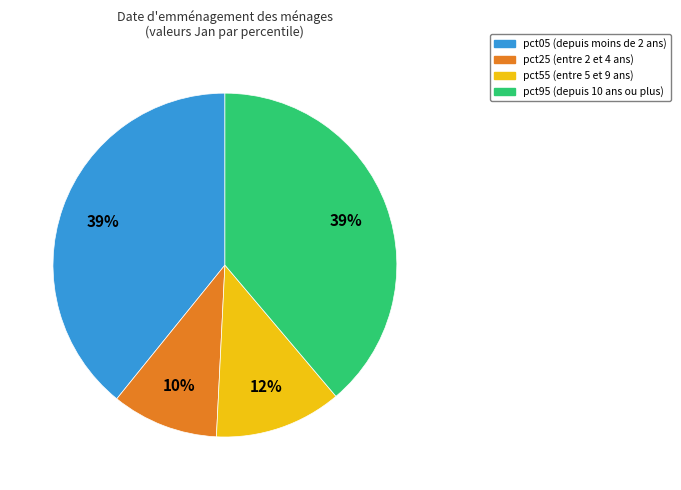

To the nearest percent, what is the difference between the largest and smallest slice percentages?

29%